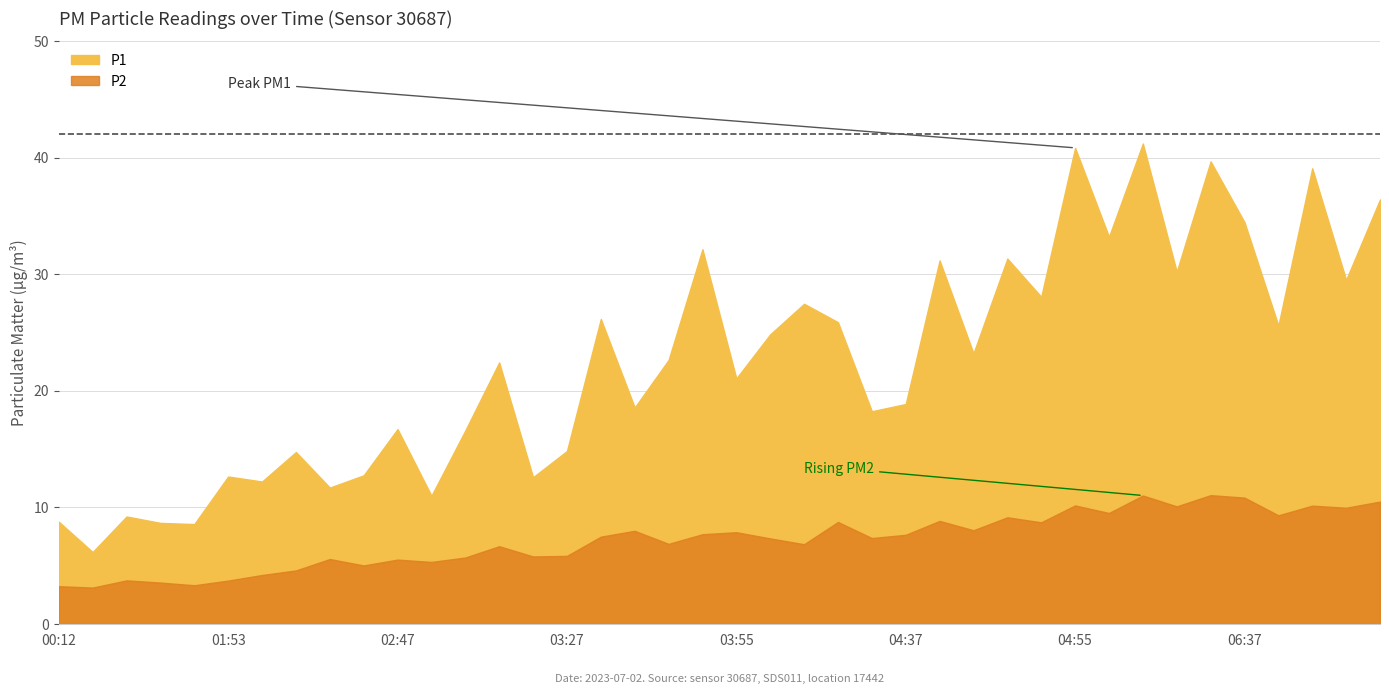

True or false: P1 has more than 2 interior local peaks.

True